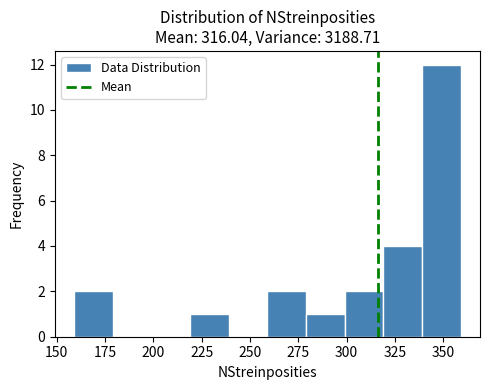

Which range on the x-axis has the tallest bar?

339 to 359